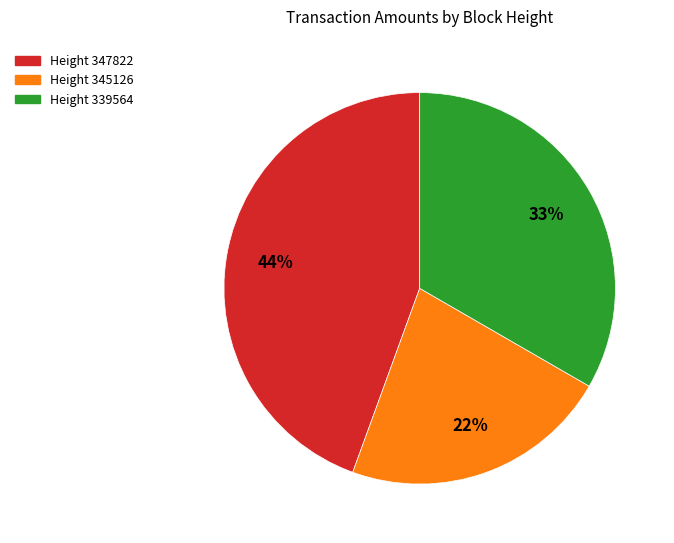

Is there any slice that represents more than half of the pie?

No